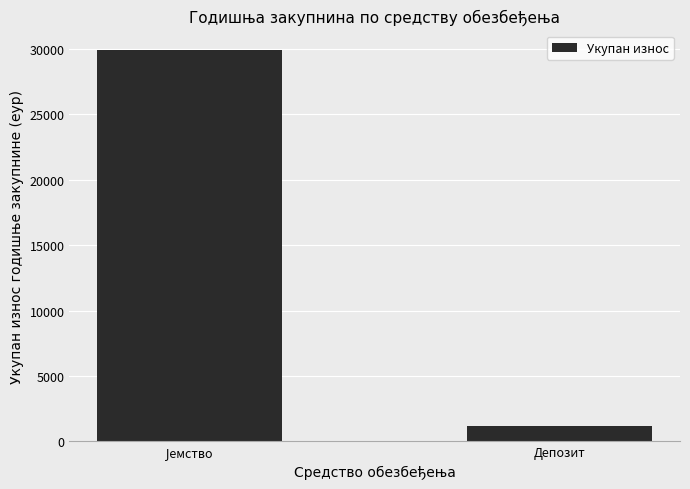

What is the sum of all values?

31123.5